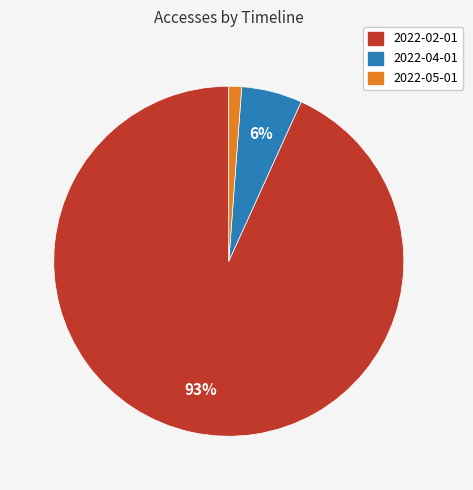

Count the number of slices in the pie.

3